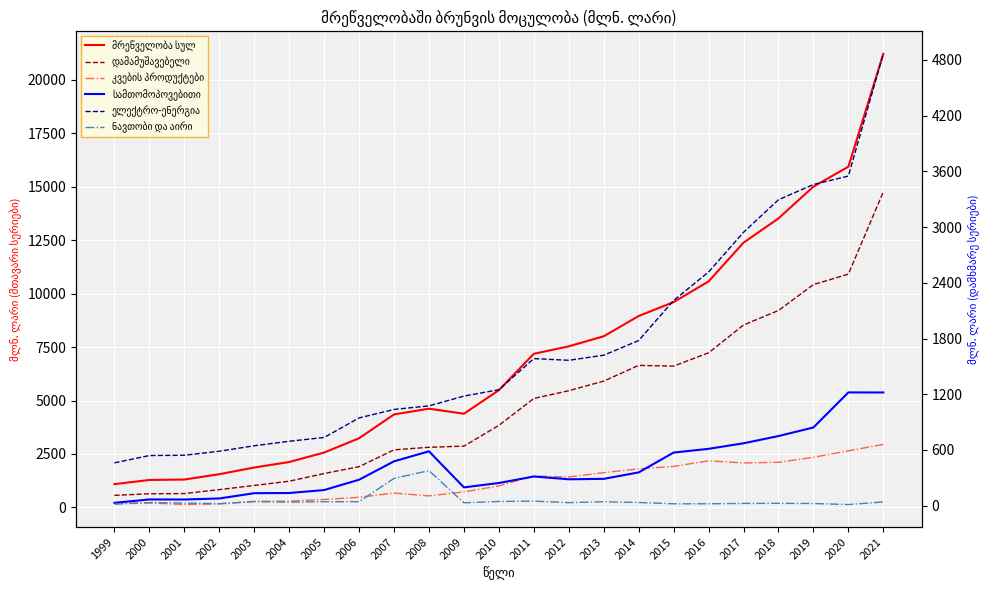

At 2021, list the series in order from smallest to largest.

ნავთობი და აირი, სამთომოპოვებითი, კვების პროდუქტები, ელექტრო-ენერგია, დამამუშავებელი, მრეწველობა სულ